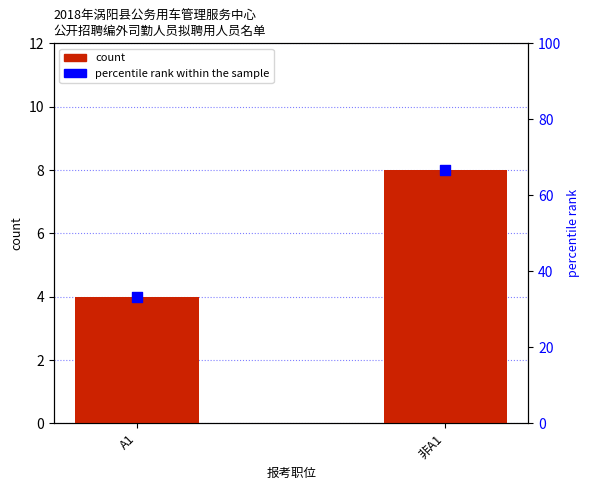

Which series has the widest spread of Y values?

percentile rank within the sample